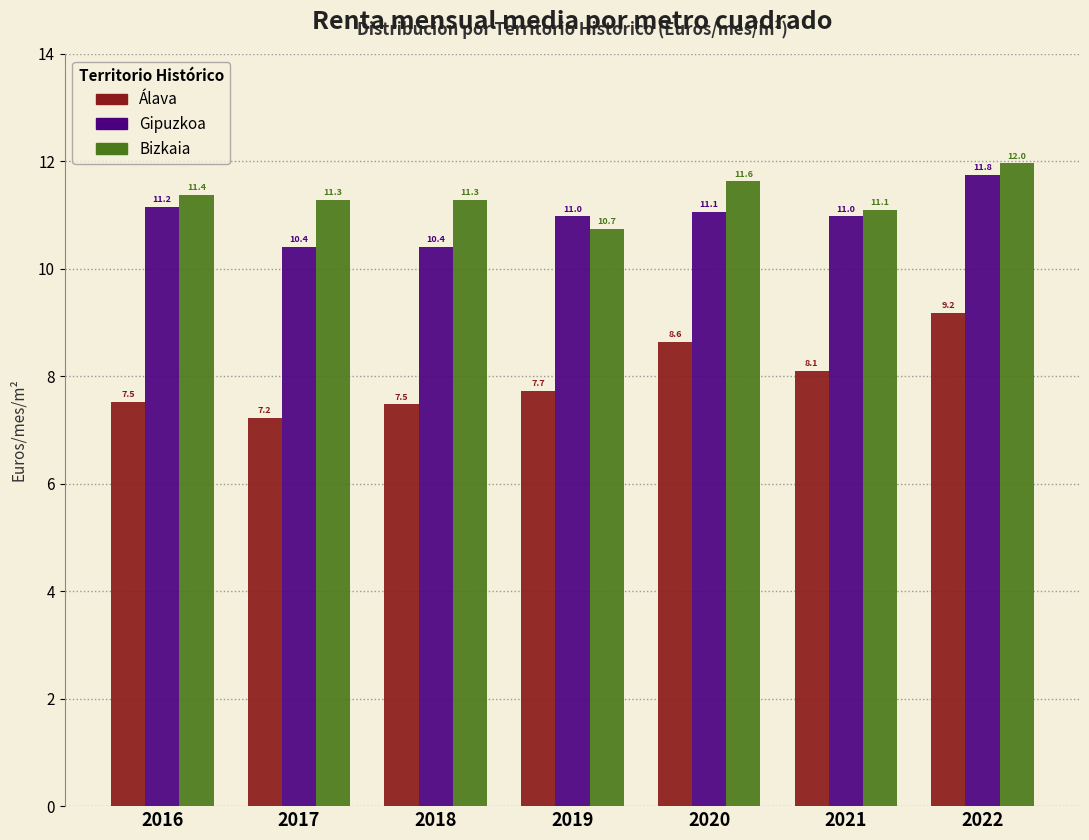

Reading left to right, list all the values displayed in this chart.

Álava: 2016=7.5	2017=7.2	2018=7.5	2019=7.7	2020=8.6	2021=8.1	2022=9.2
Gipuzkoa: 2016=11.2	2017=10.4	2018=10.4	2019=11.0	2020=11.1	2021=11.0	2022=11.8
Bizkaia: 2016=11.4	2017=11.3	2018=11.3	2019=10.7	2020=11.6	2021=11.1	2022=12.0